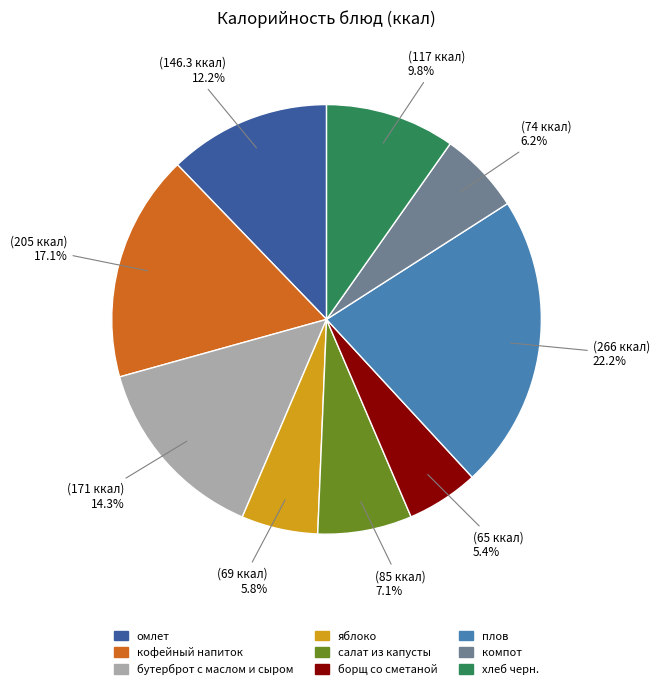

Combined, what portion of the pie is яблоко and борщ со сметаной?

11.2%